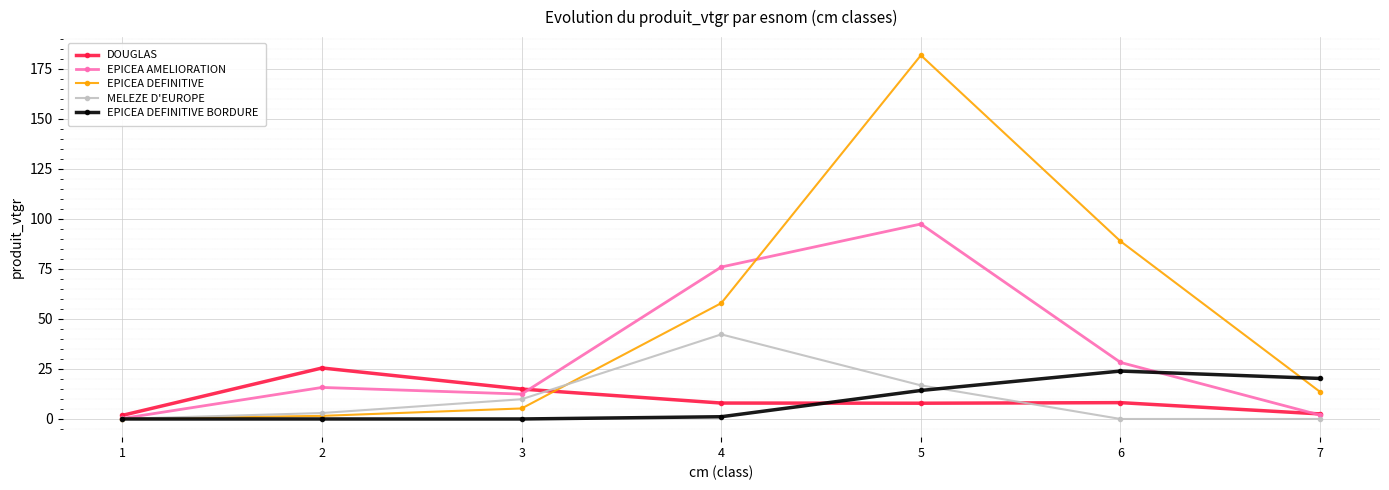

Is it true that MELEZE D'EUROPE equals 0.1 at 1?

True